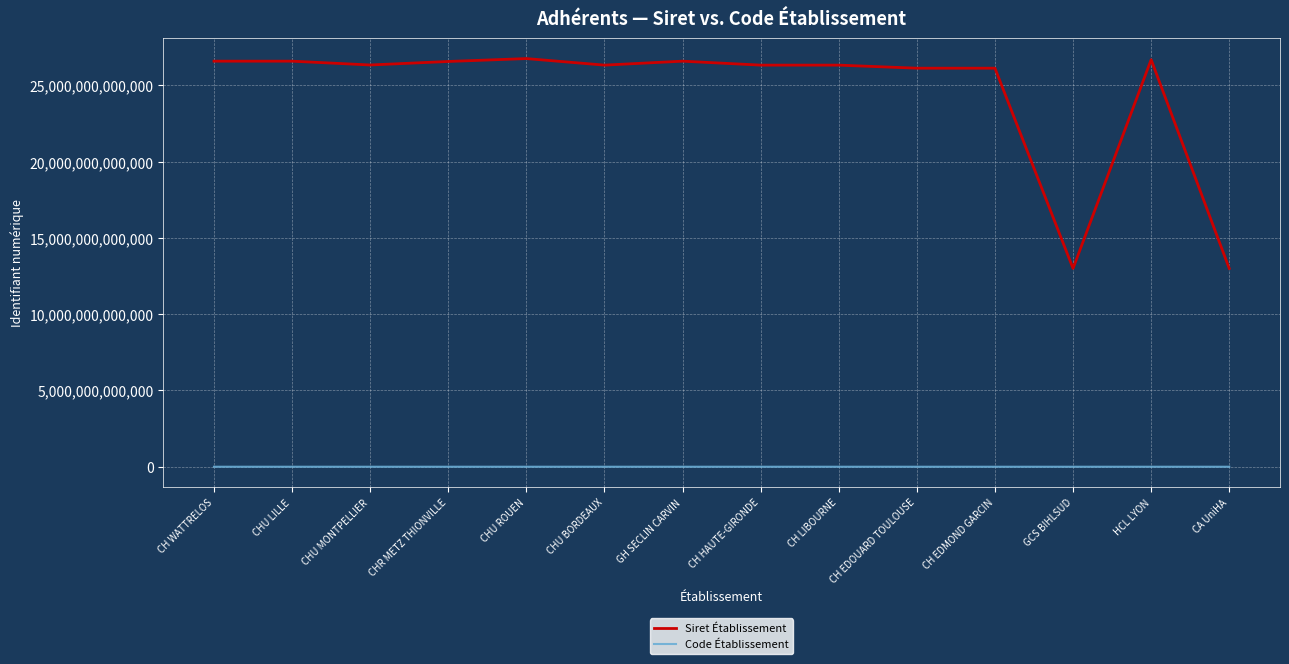

Is the value of Siret Établissement at CH EDMOND GARCIN greater than the value of Code Établissement at GH SECLIN CARVIN?

Yes